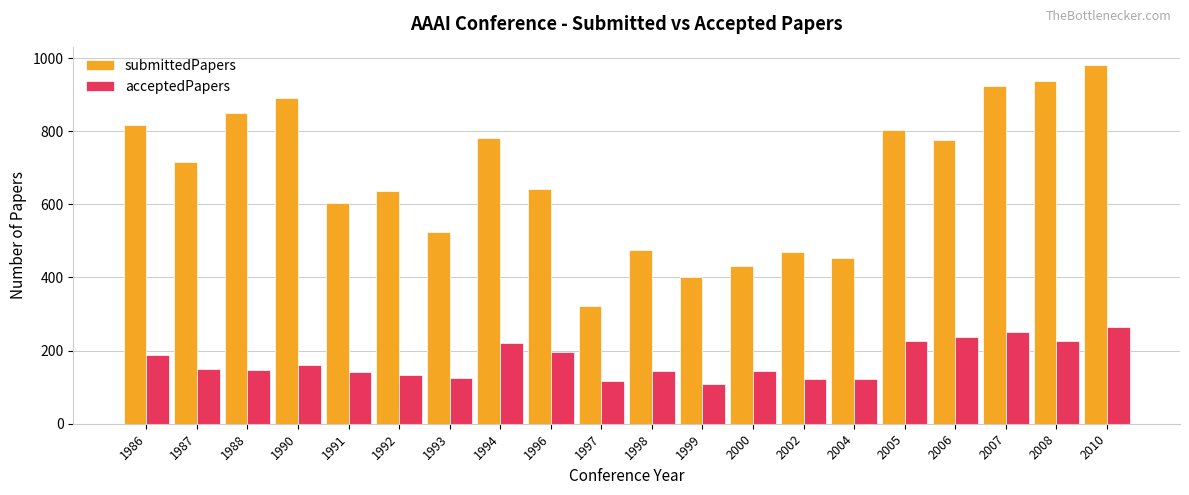

What is the spread (max minus min) of values at 1987?

566